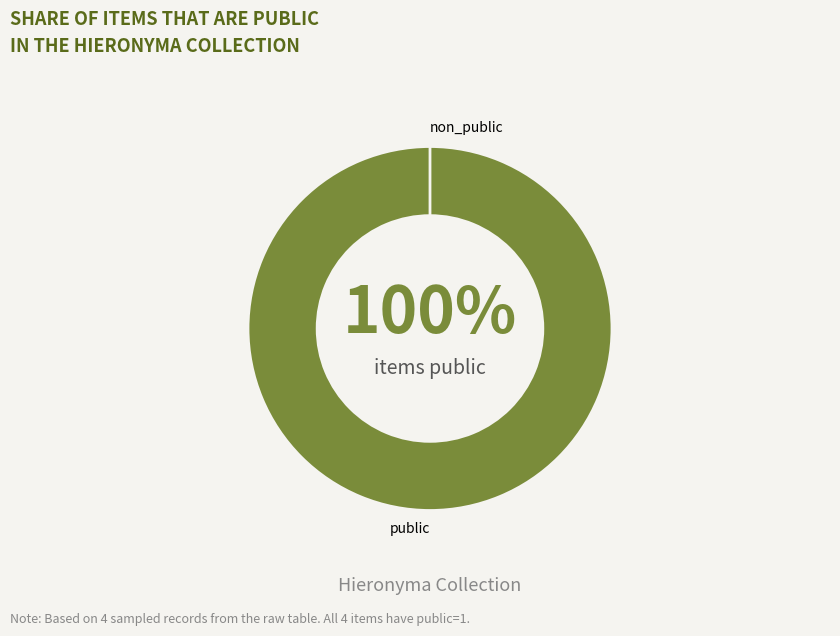

How much of the chart is everything except Obstacle des Richesses a la perfection?

75.0%